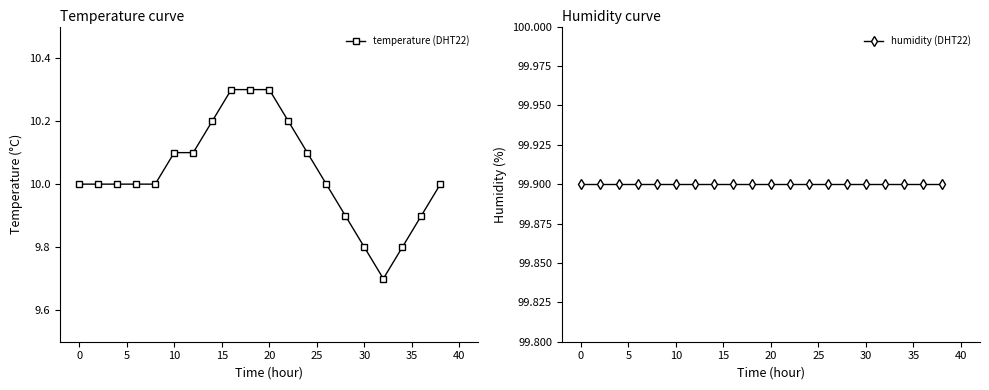

Reading right to left, extract all data points from this chart.

temperature (DHT22): 10.0	9.9	9.8	9.7	9.8	9.9	10.0	10.1	10.2	10.3	10.3	10.3	10.2	10.1	10.1	10.0	10.0	10.0	10.0	10.0
humidity (DHT22): 99.9	99.9	99.9	99.9	99.9	99.9	99.9	99.9	99.9	99.9	99.9	99.9	99.9	99.9	99.9	99.9	99.9	99.9	99.9	99.9